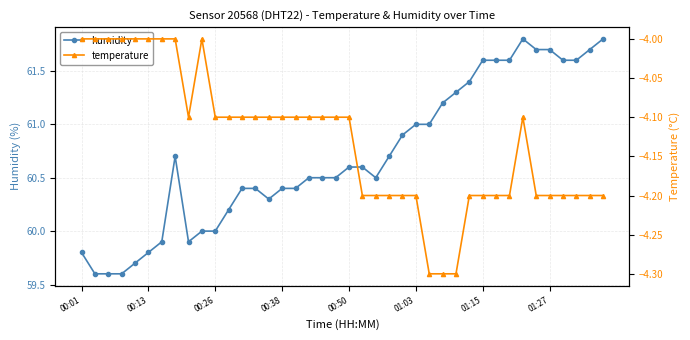

Which series has the largest range (max minus min)?

humidity